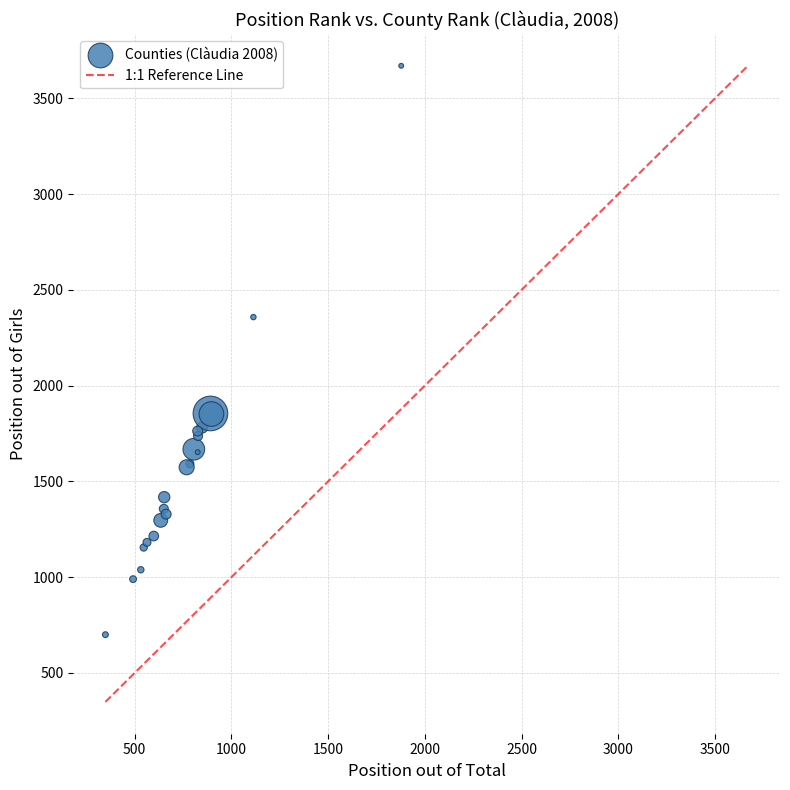

What Y value in the scatter plot is closest to 2185?

2358